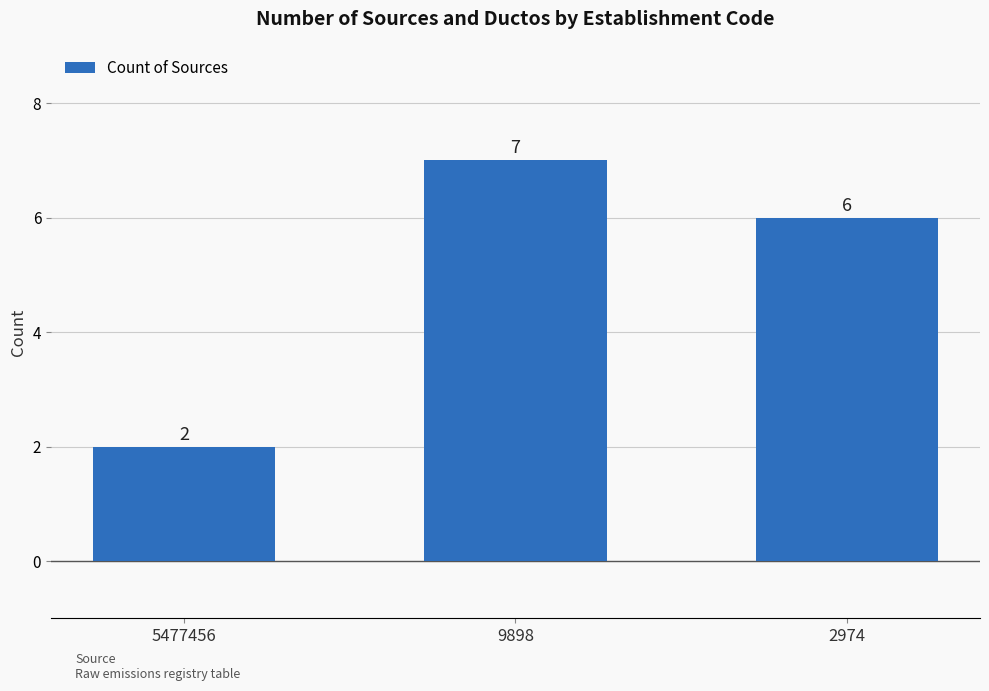

Rank the categories by value from lowest to highest.

5477456, 2974, 9898